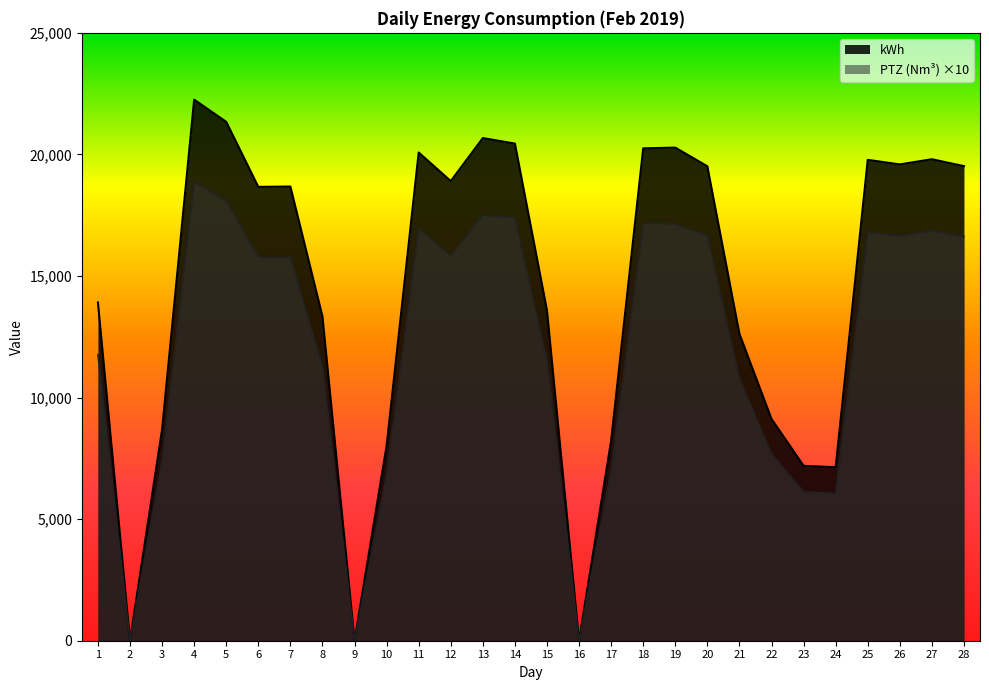

Where is the first local maximum for PTZ_Nm3?

4